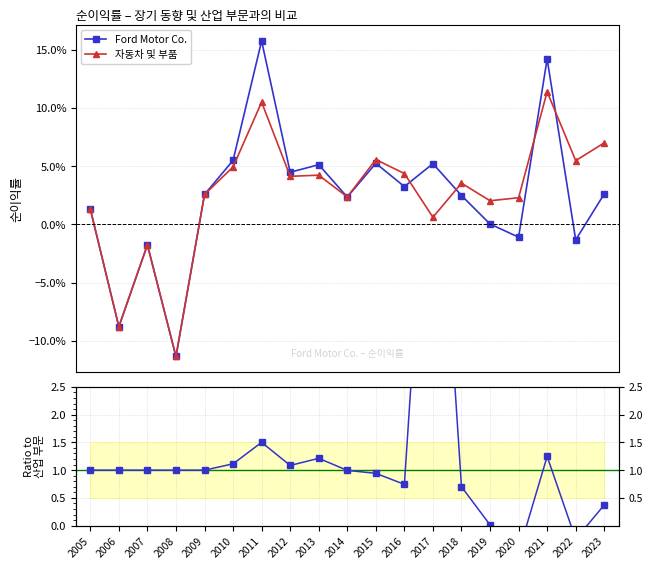

How many negative values does the Ford Motor Co. series have?

5